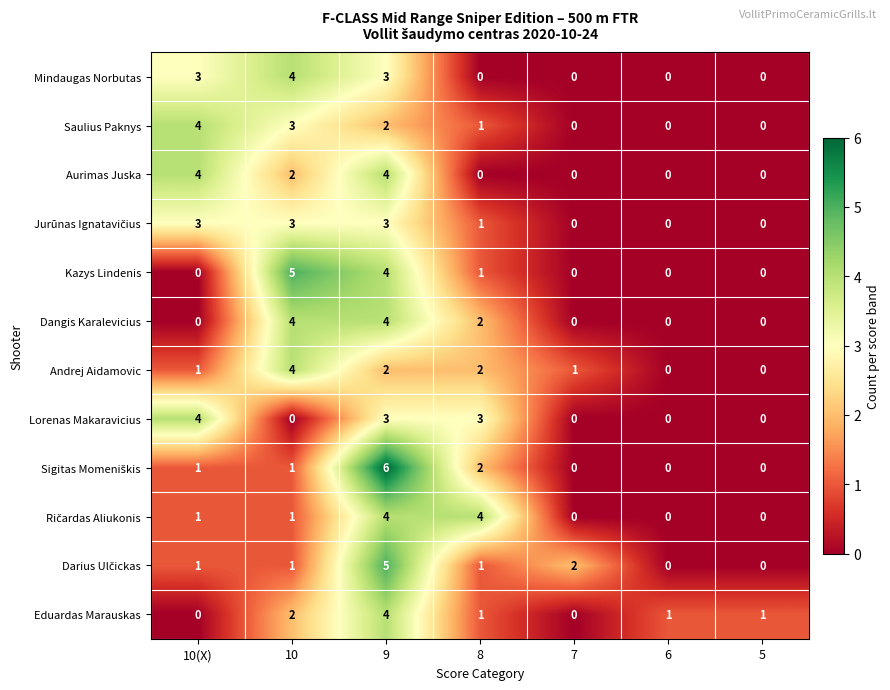

Count the number of categories in the chart.

7